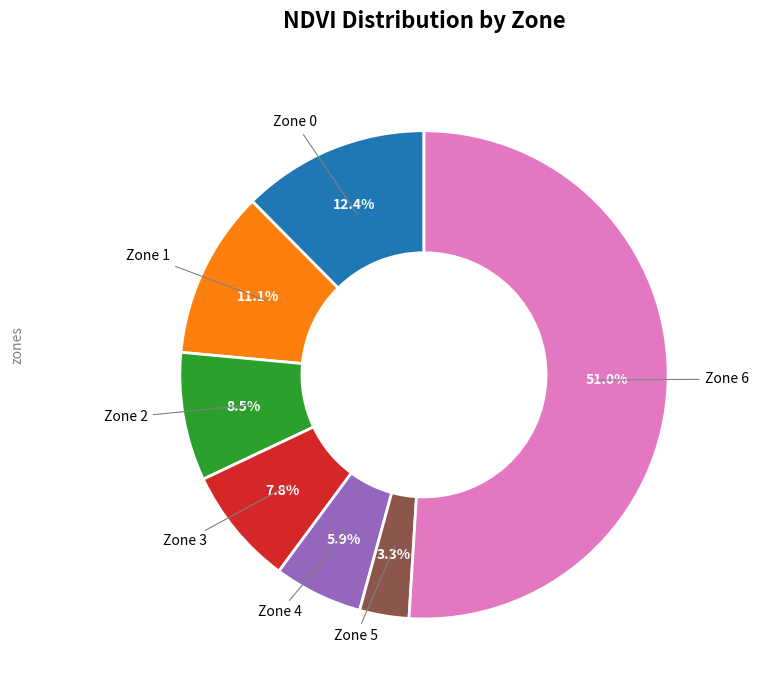

How much of the chart is everything except Zone 0?

87.6%